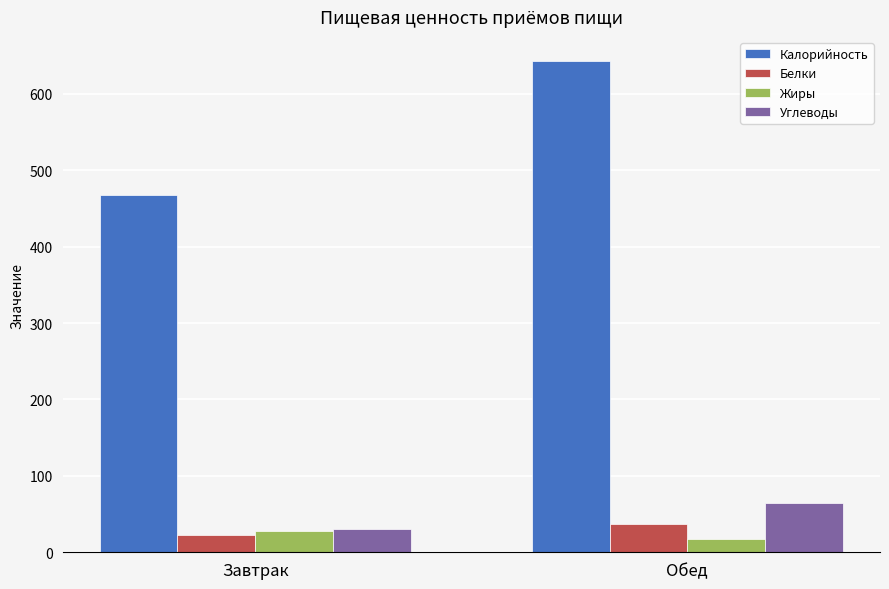

What is the highest value of the Калорийность series?

642.3